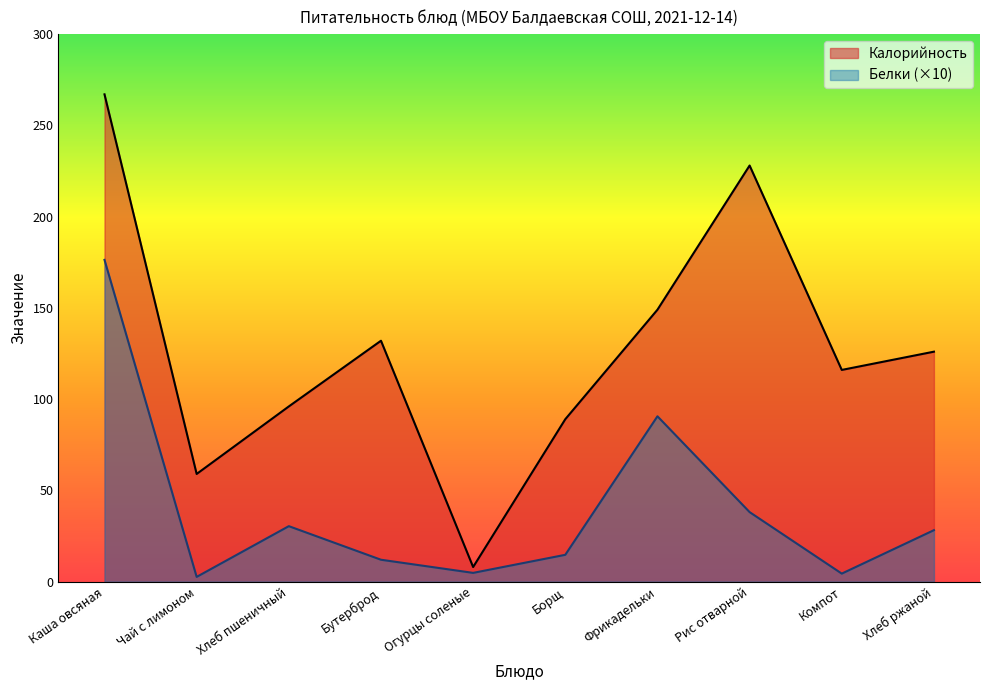

True or false: Калорийность and Белки intersect in this chart.

False